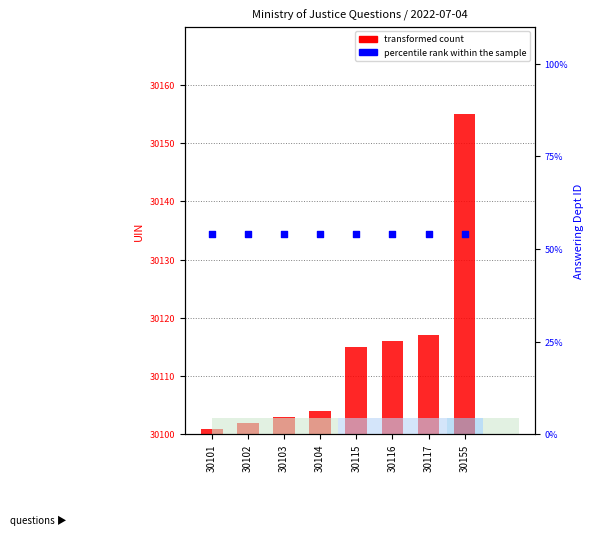

Which series has the widest spread of Y values?

transformed count